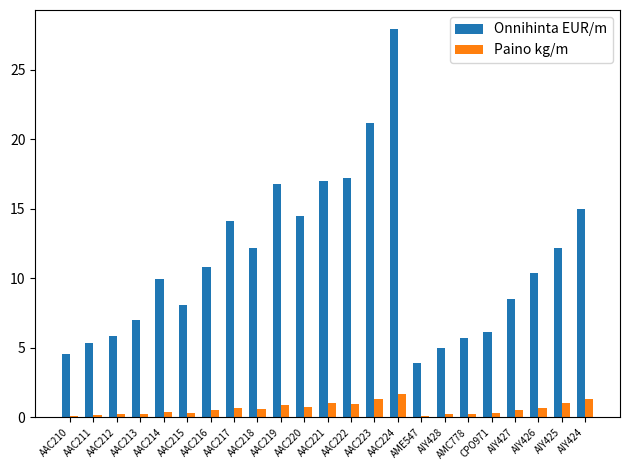

What is the total value across all series at AAC222?

18.2